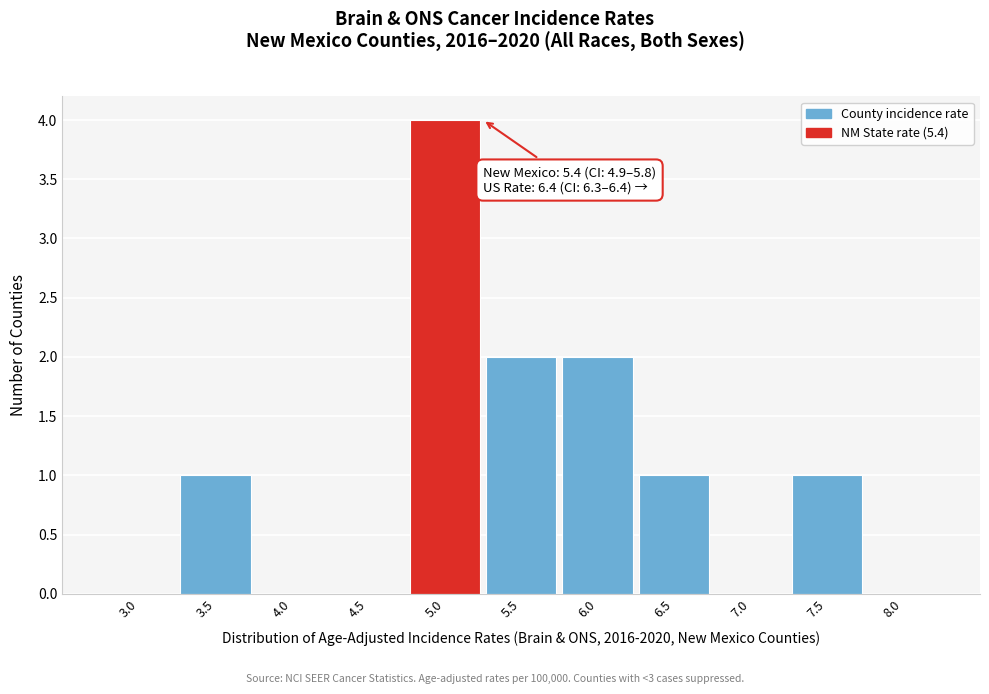

Reading left to right, extract all data points from this chart.

3.0=0	3.5=1	4.0=0	4.5=0	5.0=4	5.5=2	6.0=2	6.5=1	7.0=0	7.5=1	8.0=0